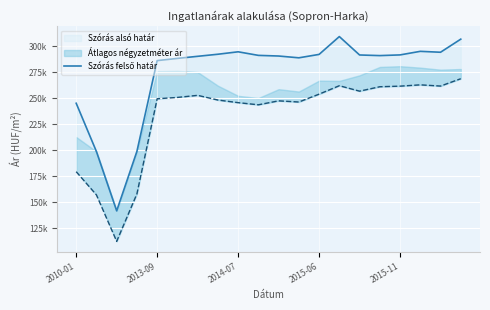

True or false: the data shows 515873 at 15.

False